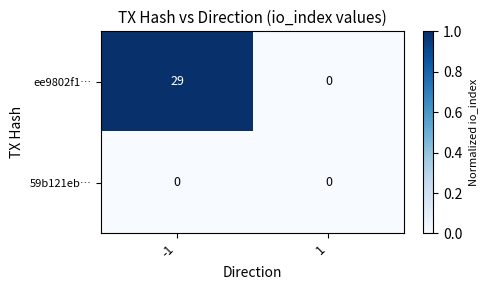

At -1, list the series in order from largest to smallest.

ee9802f1…, 59b121eb…